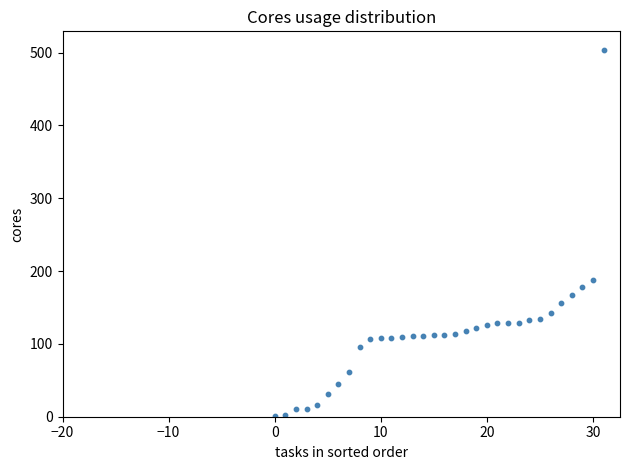

What Y value in the scatter plot is closest to 252?

188.2